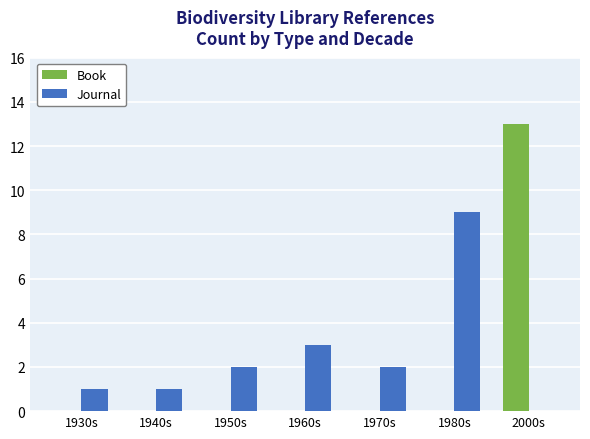

Which category has the highest value in the Journal series?

1980s